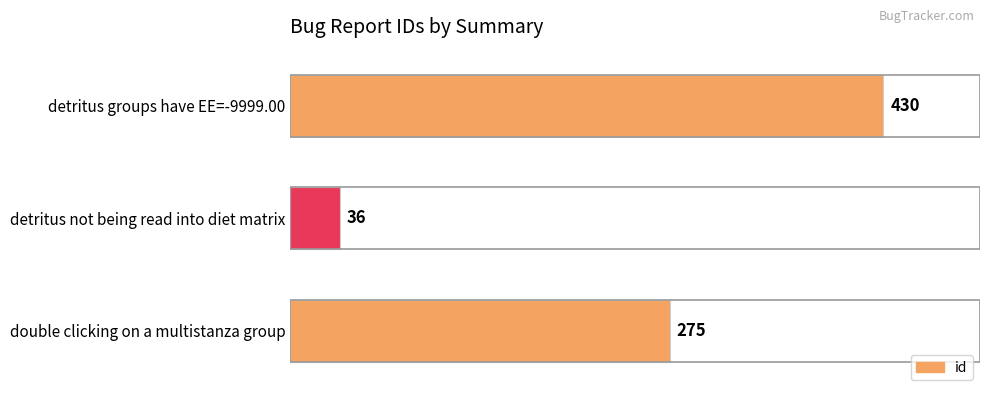

Which label corresponds to the largest value in the chart?

detritus groups have EE=-9999.00